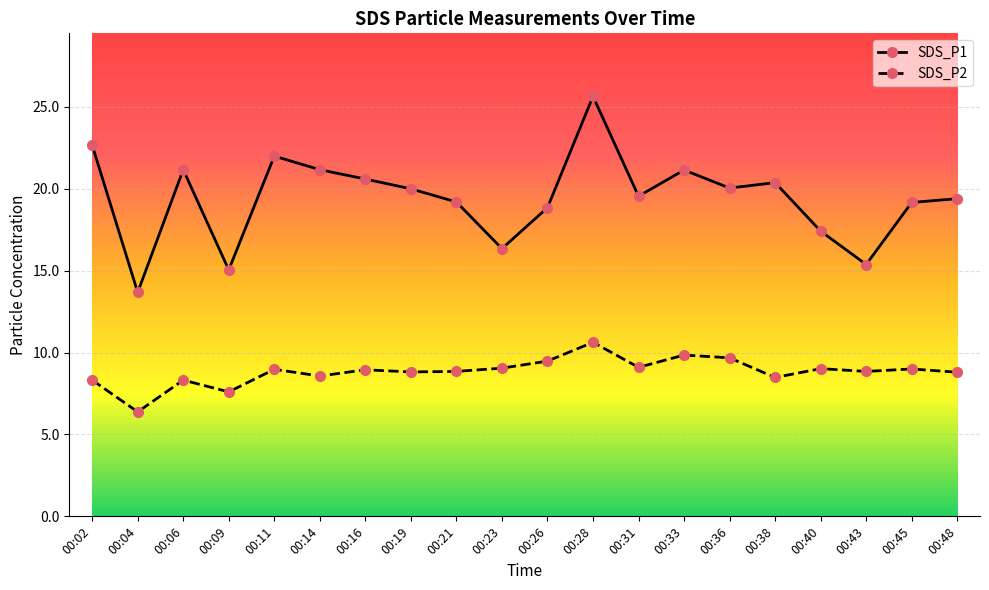

Does the chart display data point markers on the line(s)?

Yes